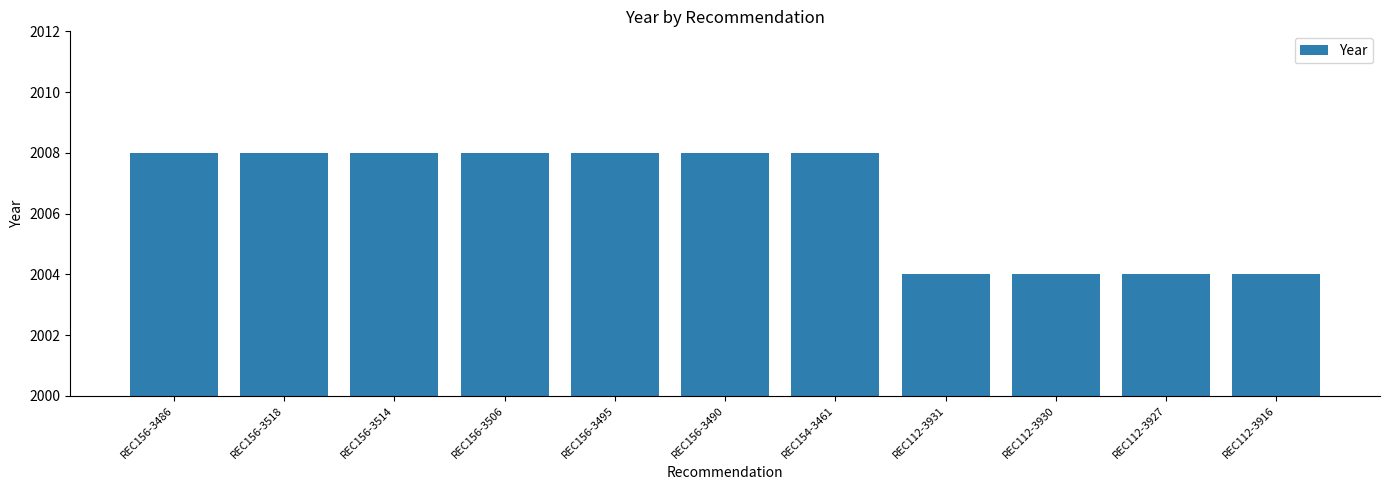

What is the label of the 1st bar from the left?

REC156-3486